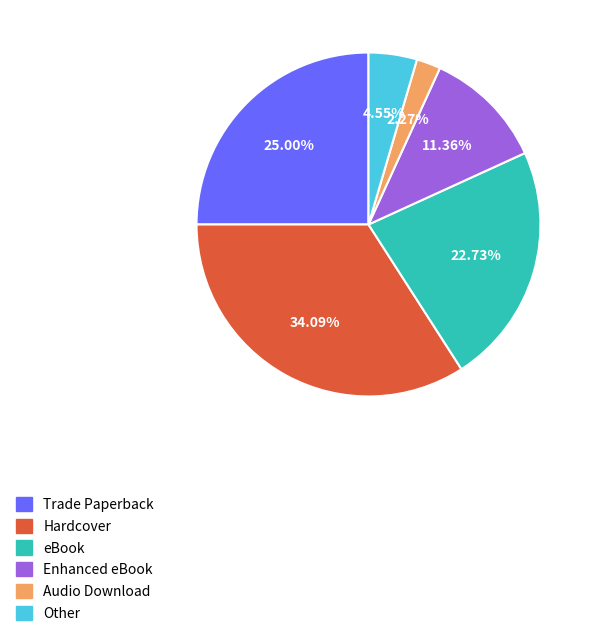

Is the sum of Other and Trade Paperback greater than half?

No